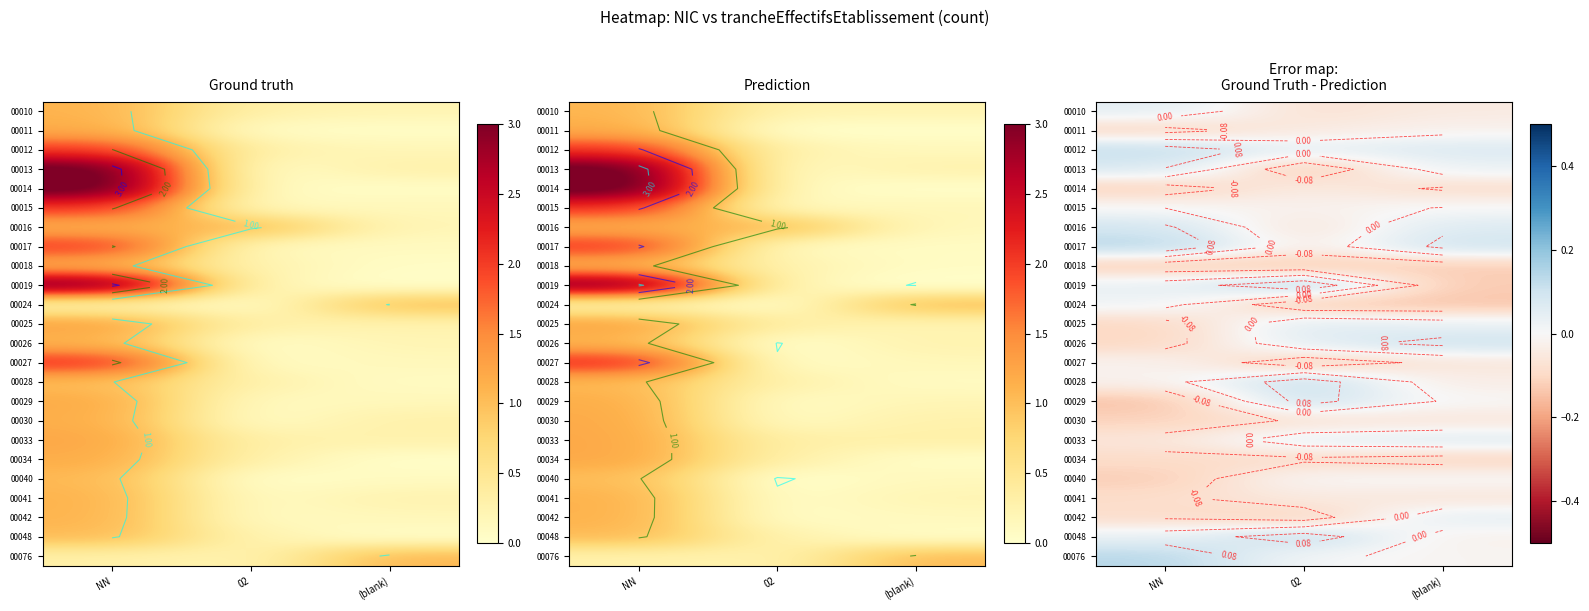

Rank the series at NN from lowest to highest value.

00029, 00018, 00040, 00014, 00030, 00025, 00026, 00011, 00034, 00041, 00042, 00033, 00028, 00027, 00015, 00024, 00048, 00019, 00010, 00013, 00016, 00012, 00076, 00017